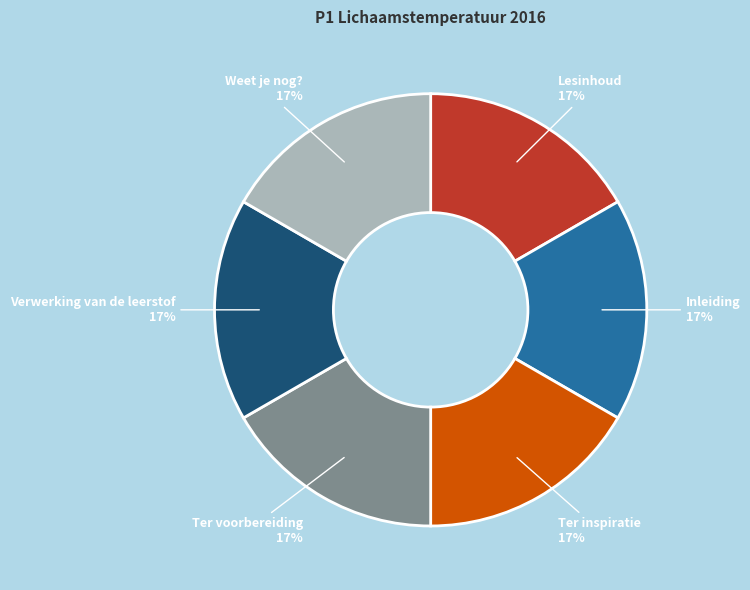

What is the ratio of the value at Lesinhoud to the value at Verwerking van de leerstof?

1.0